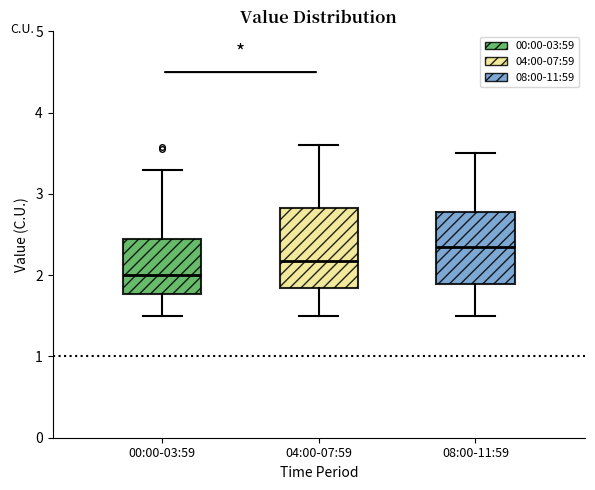

Which box has the lowest median line?

00:00-03:59